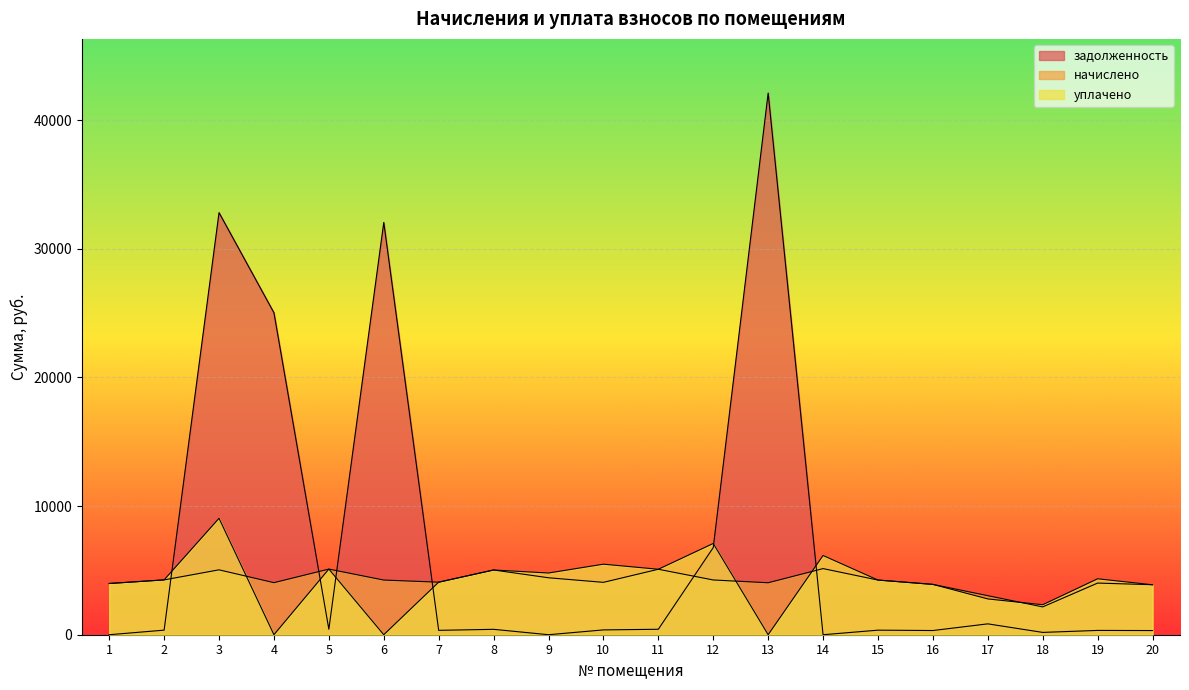

Where do начислено and задолженность first cross each other?

2 and 3